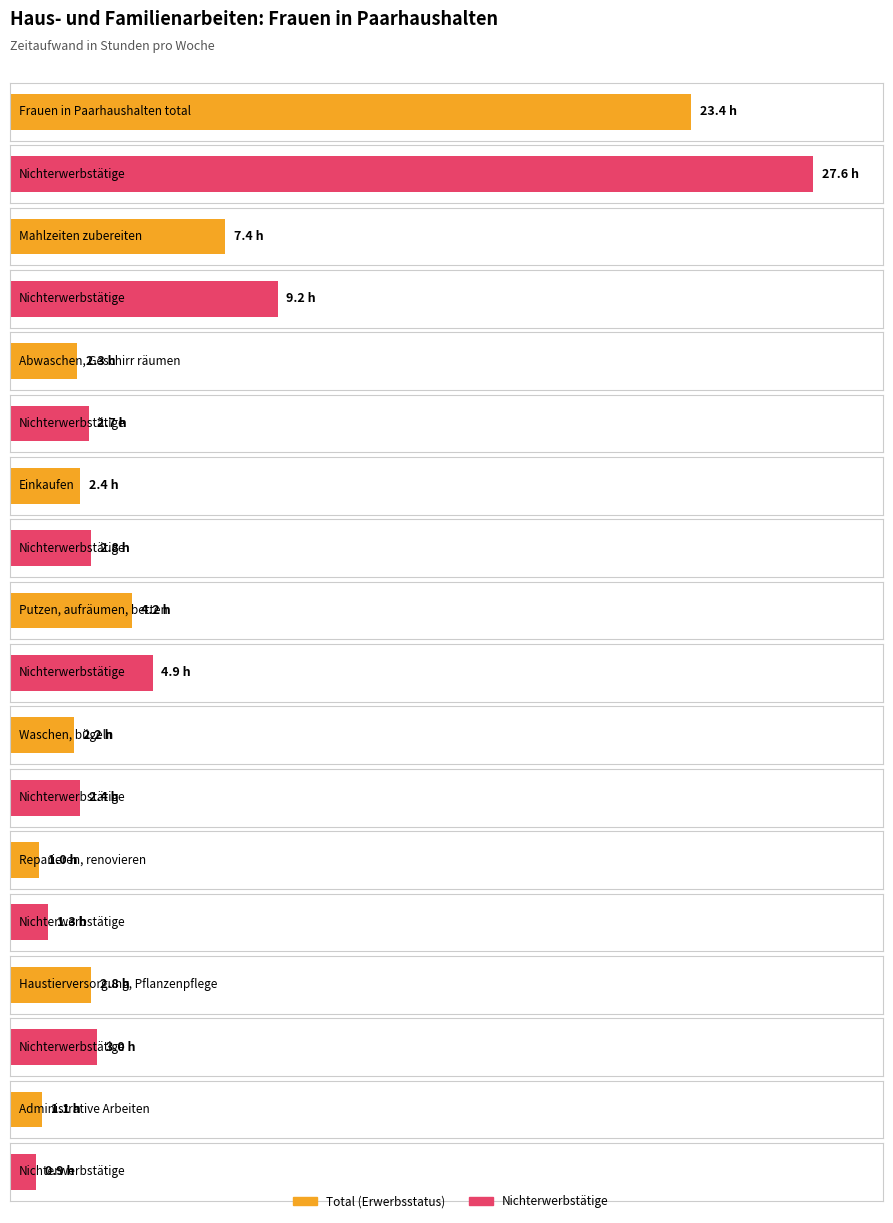

What is the difference between the maximum and second lowest values in the Nichterwerbstätige series?

26.3